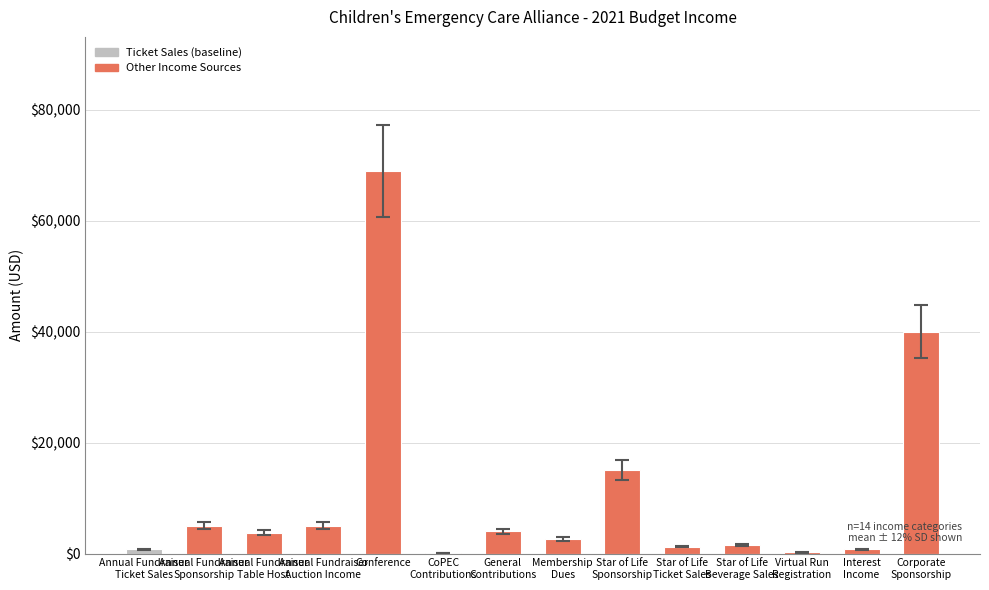

What is the maximum value shown in the chart?

69000.0